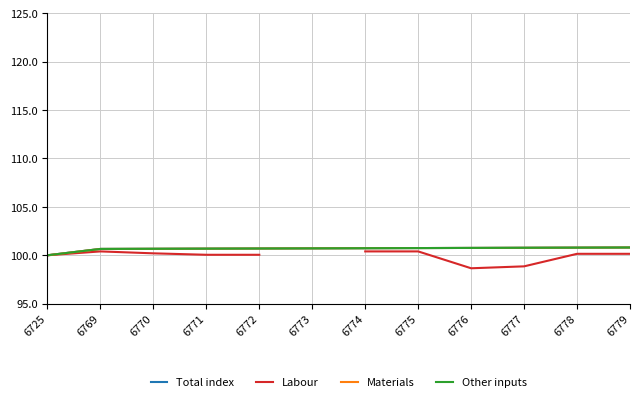

Rank the series at 6777 from lowest to highest value.

Labour, Total index, Materials, Other inputs